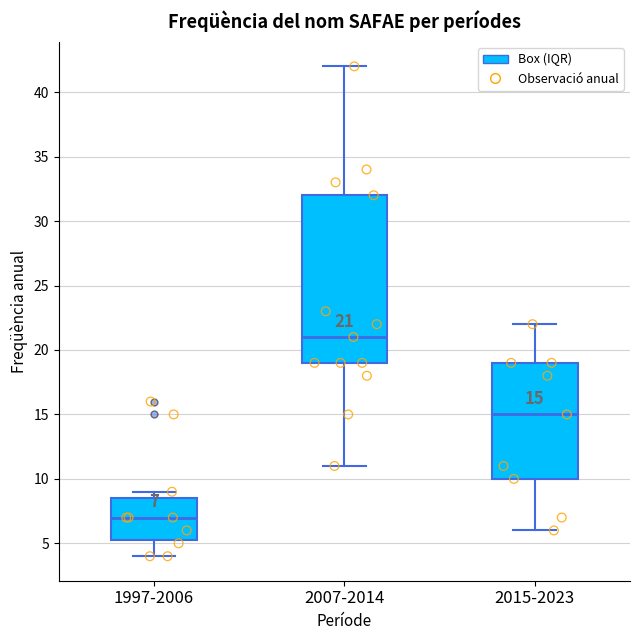

Comparing the boxes themselves (not the whiskers), which one is the tallest?

2007-2014